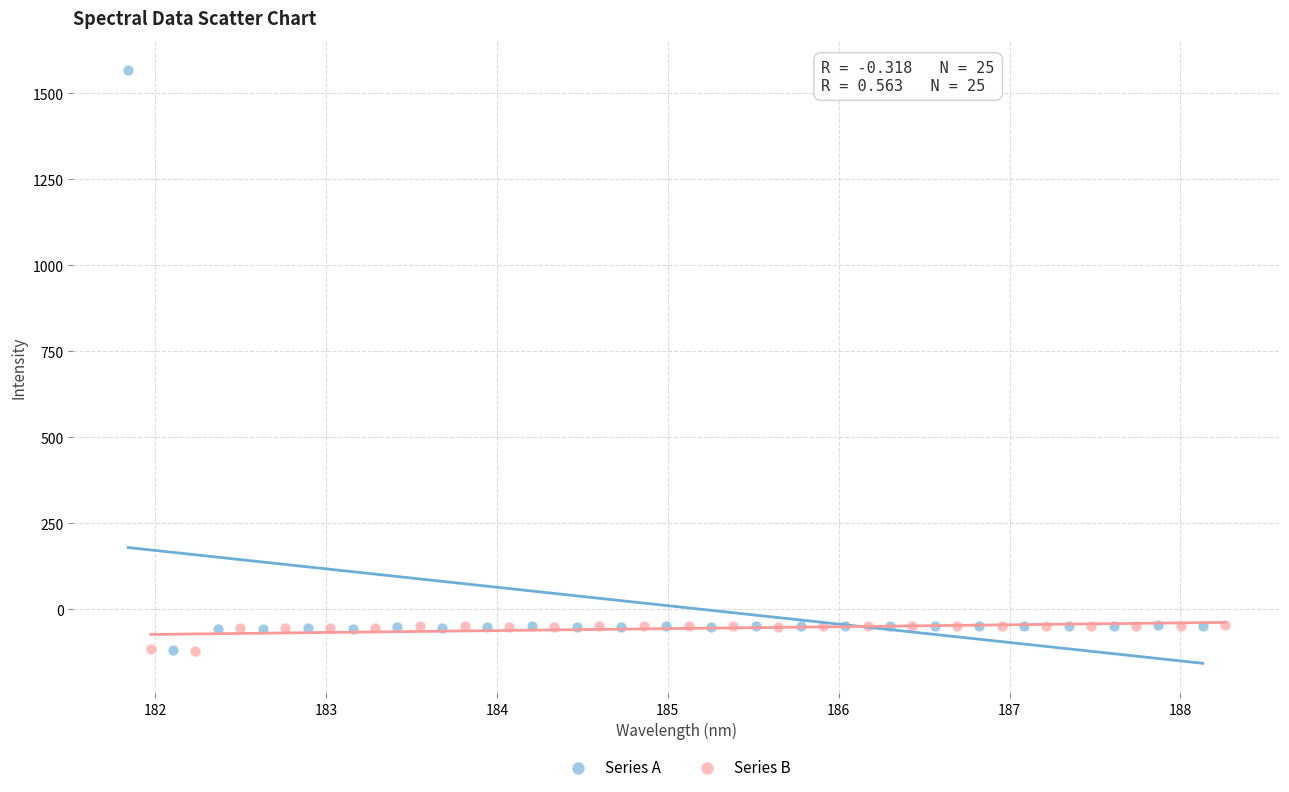

Which series has the largest Y range (max minus min)?

Series A